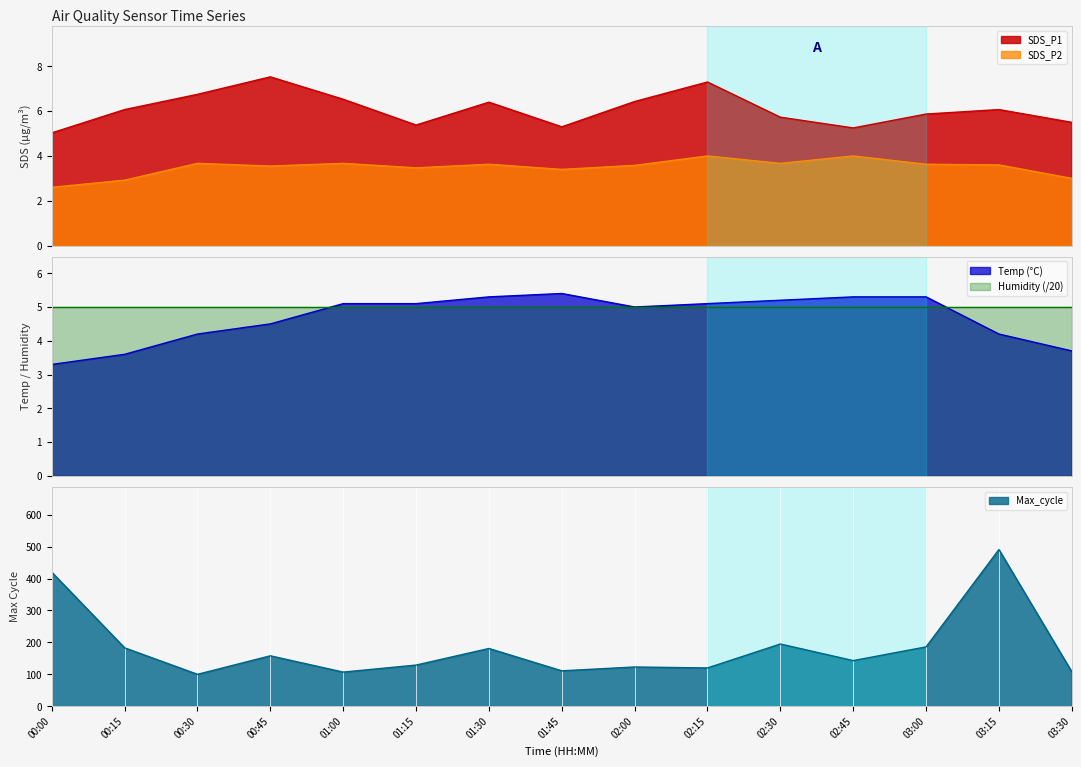

What is the spread (max minus min) of values at 00:00?

417.4